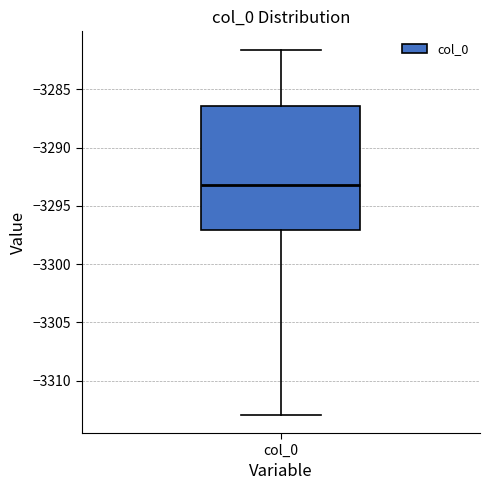

Read this box plot against the y-axis: the position of the median line, the range covered by the box, and the ends of both whiskers. The values are not printed on the chart, so give them approximately, as read against the axis.

median -3293.0, box -3297.0 to -3286.5, whiskers -3313.0 to -3281.5